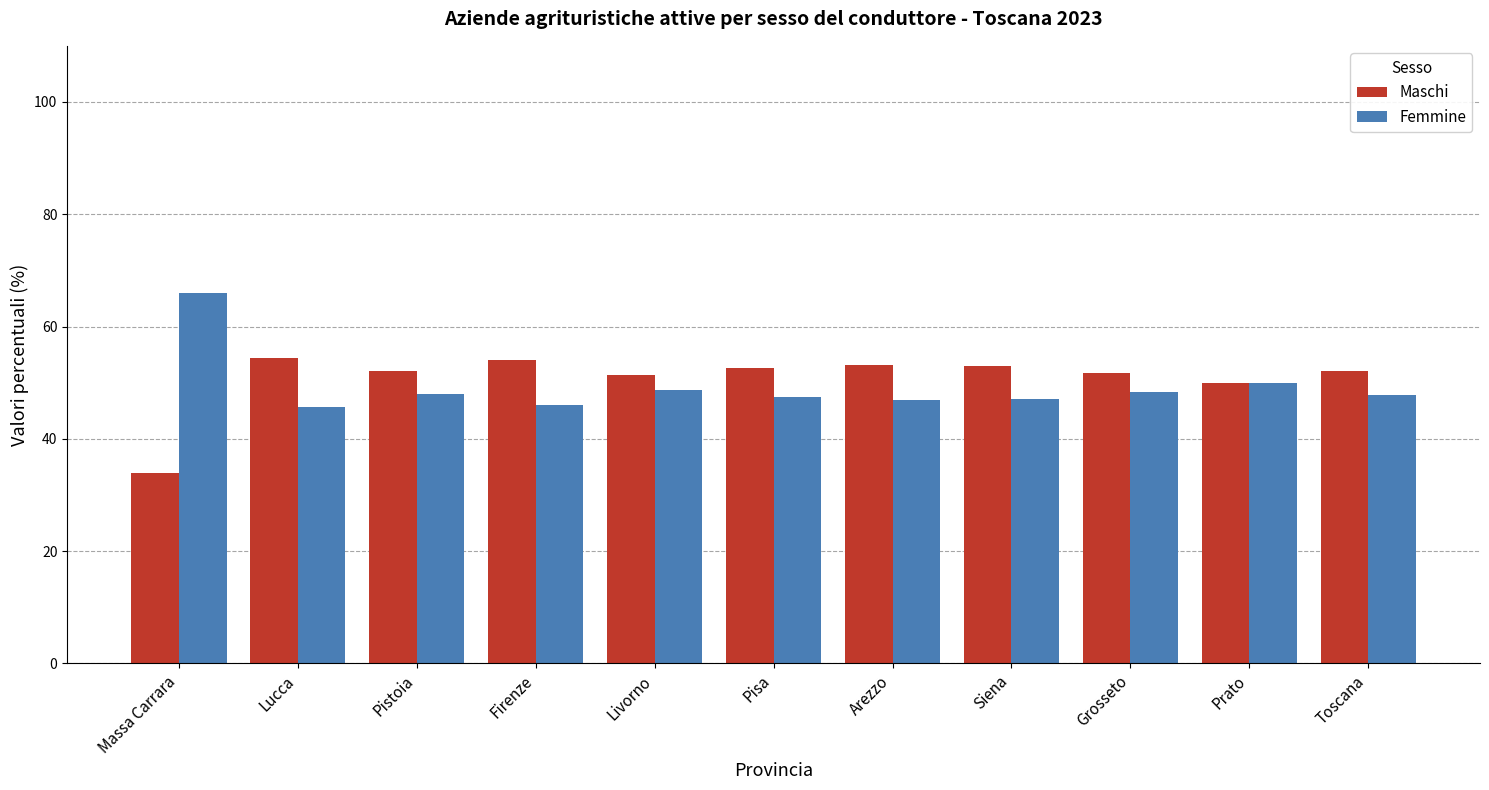

What position from the left is Prato?

10